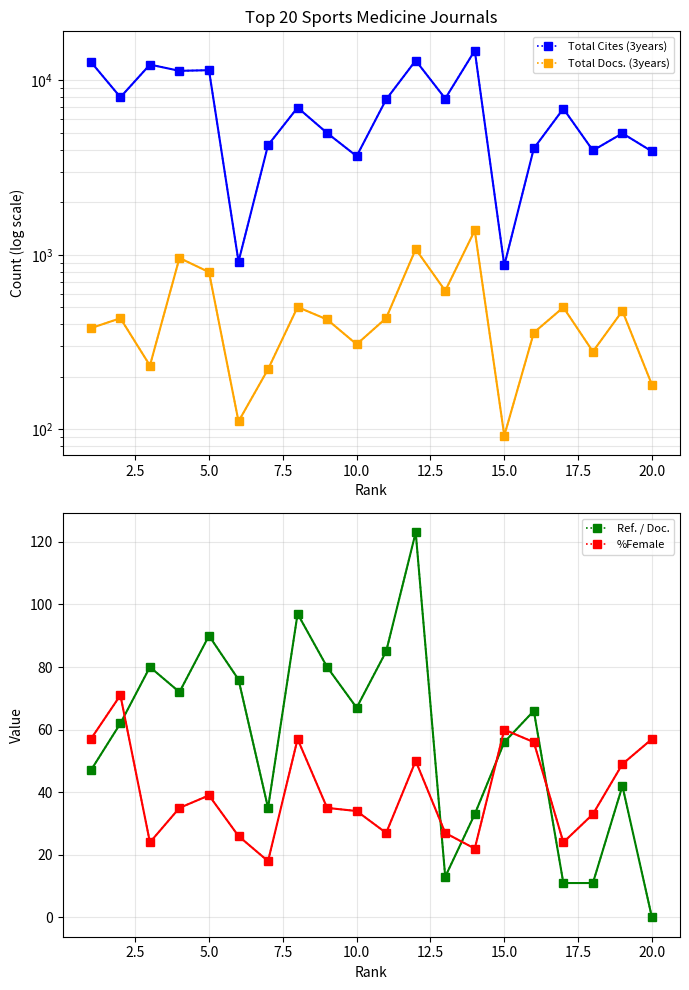

True or false: Total Cites (3years) and %Female cross at least once.

False